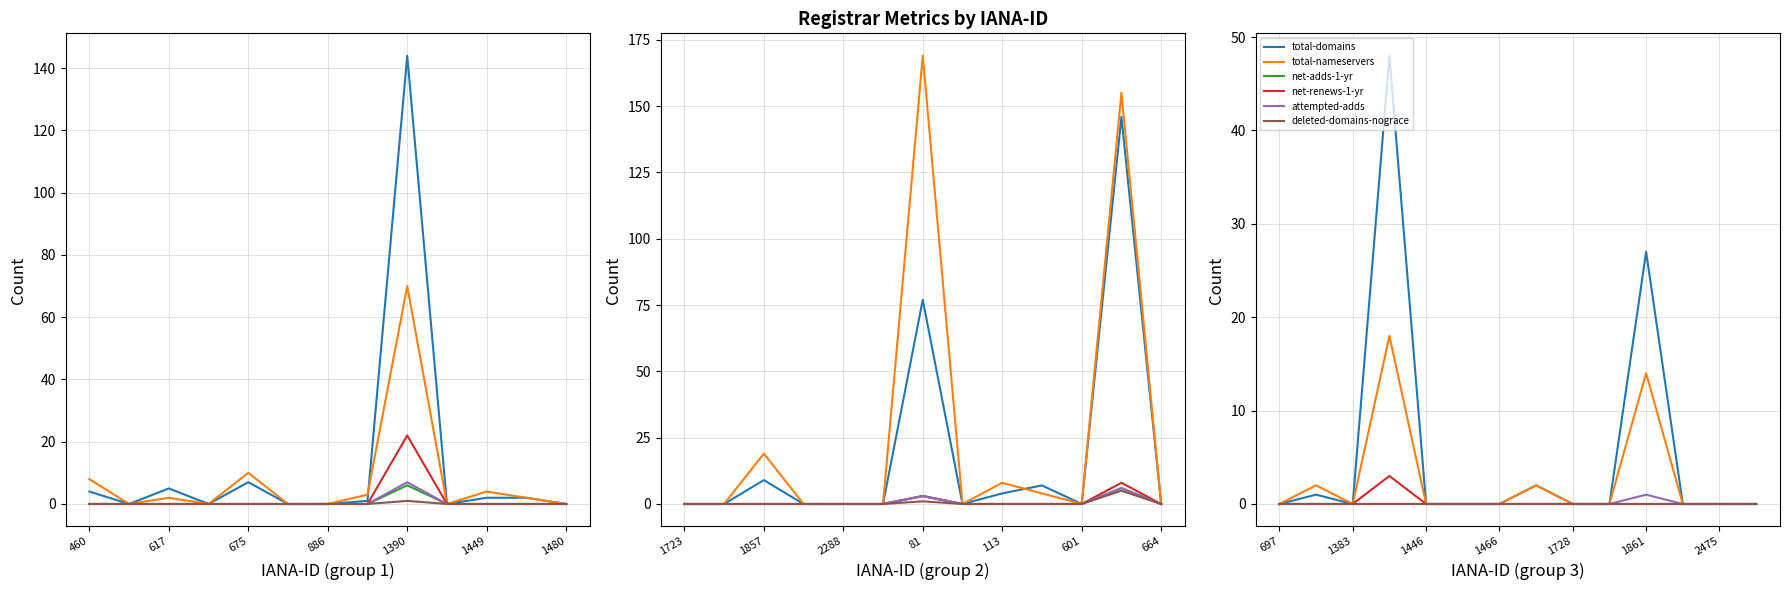

At which label is net-renews-1-yr closest to 1?

697